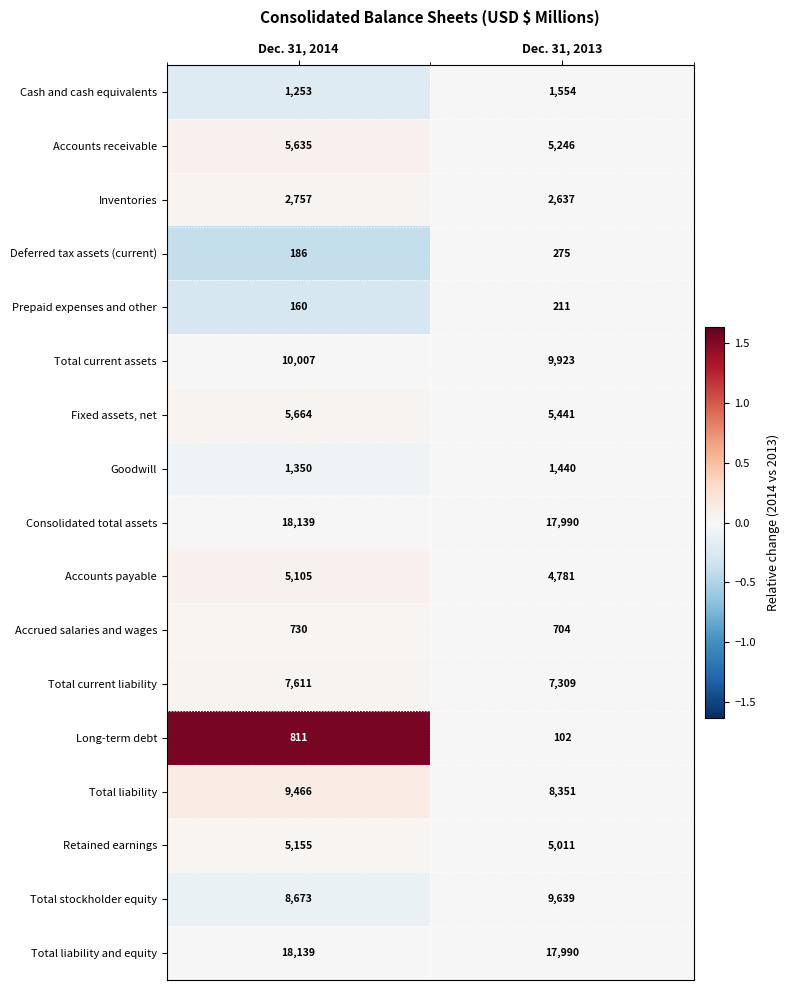

Rank the categories by Consolidated total assets value from lowest to highest.

Dec. 31, 2013, Dec. 31, 2014